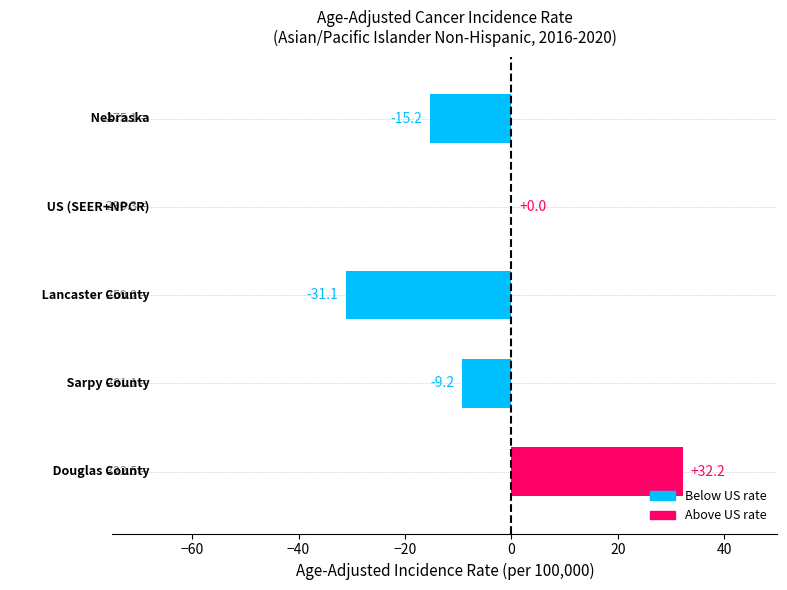

What is the sum of all values?

-23.3